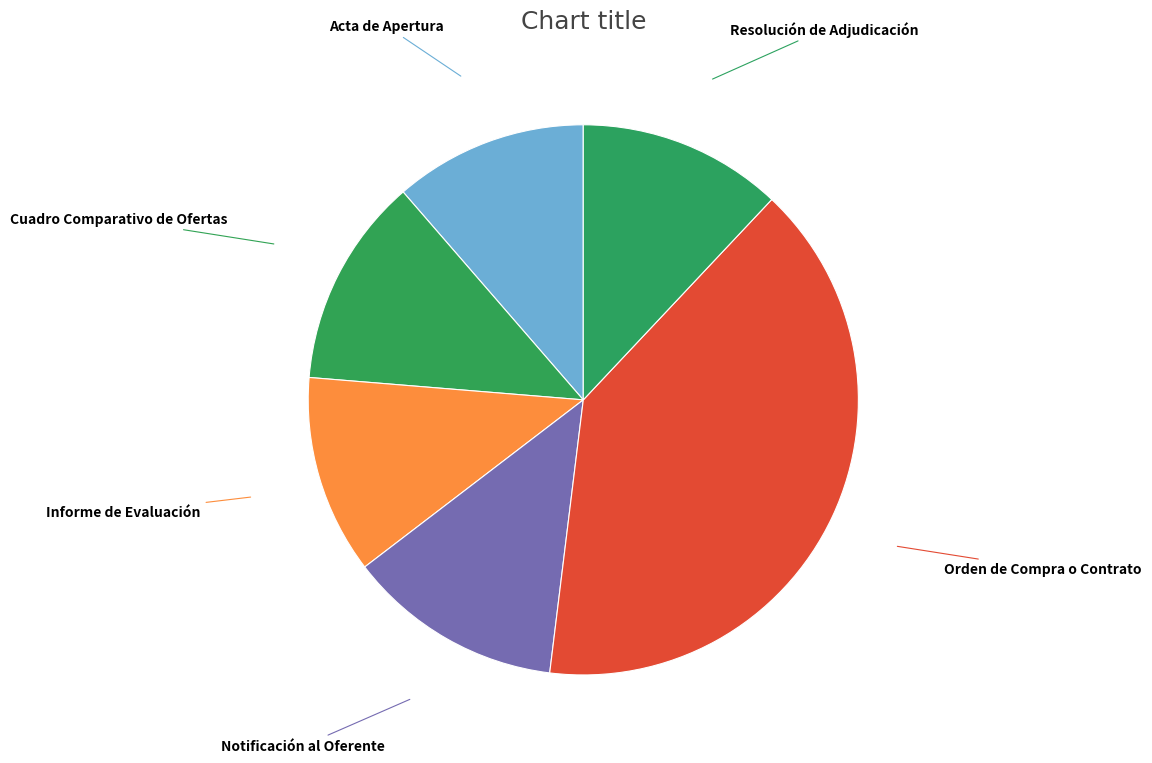

How many segments does this pie chart have?

6